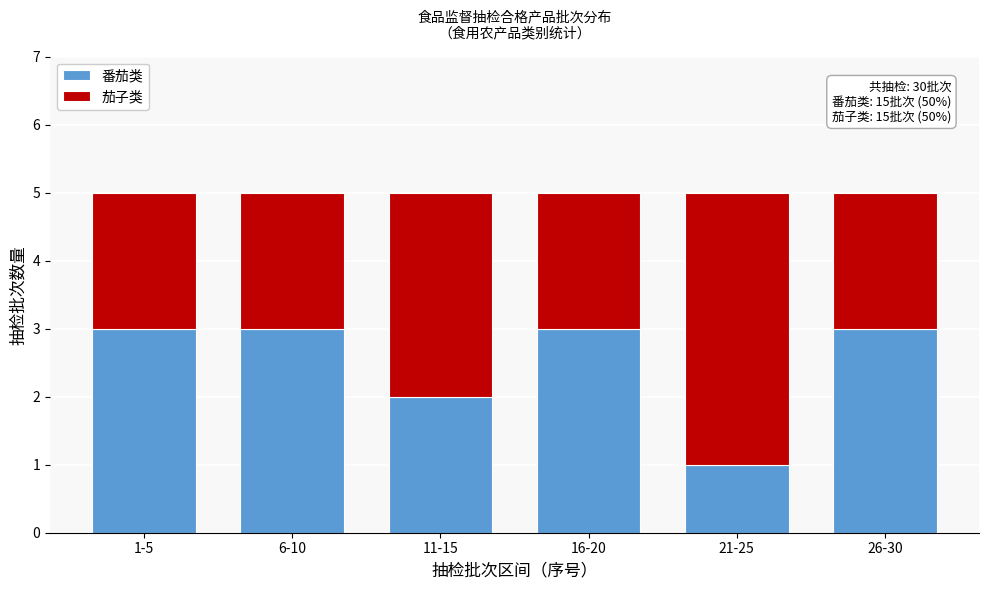

Reading right to left, list the values for the 番茄类 series.

26-30=3	21-25=1	16-20=3	11-15=2	6-10=3	1-5=3